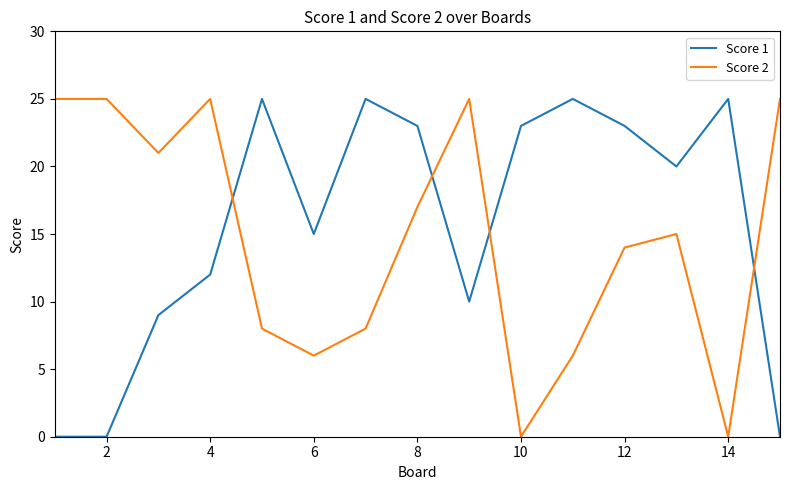

What is the difference between the maximum and minimum values in the Score 2 series?

25